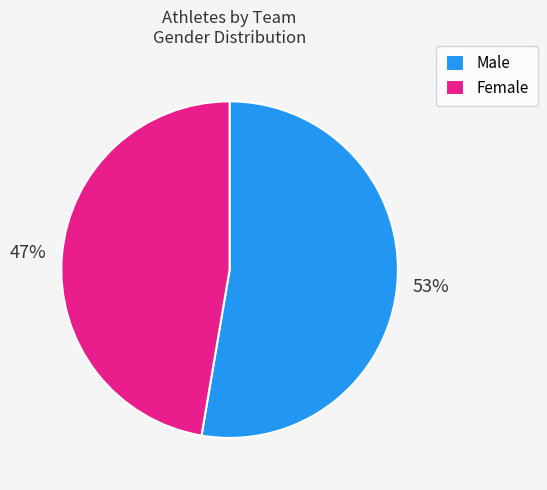

Count the number of slices in the pie.

2